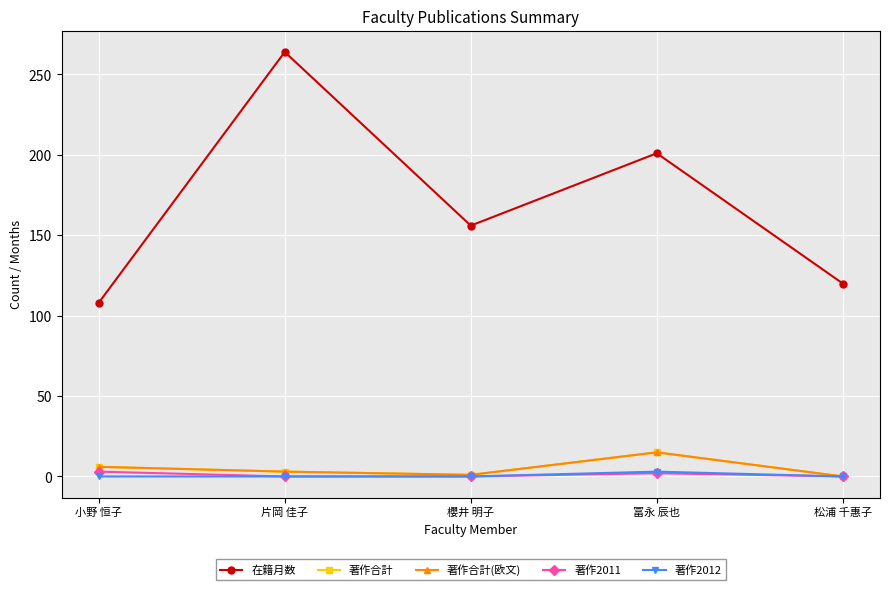

Where is the first local maximum for 著作合計?

冨永 辰也